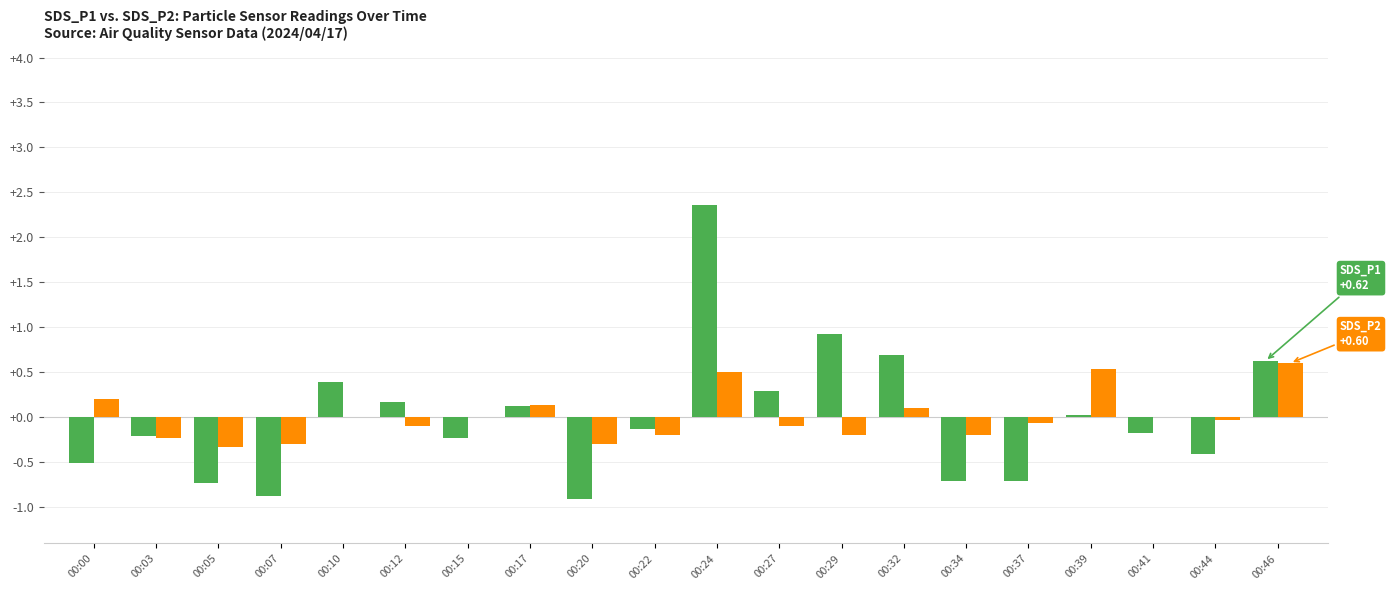

What is the total value across all series at 00:10?

0.4